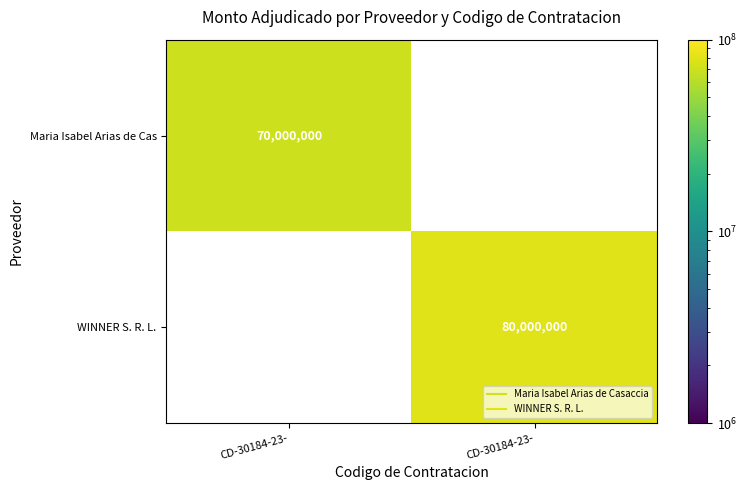

Is the value of Maria Isabel Arias de Cas at CD-30184-23- greater than the value of WINNER S. R. L. at CD-30184-23-?

No